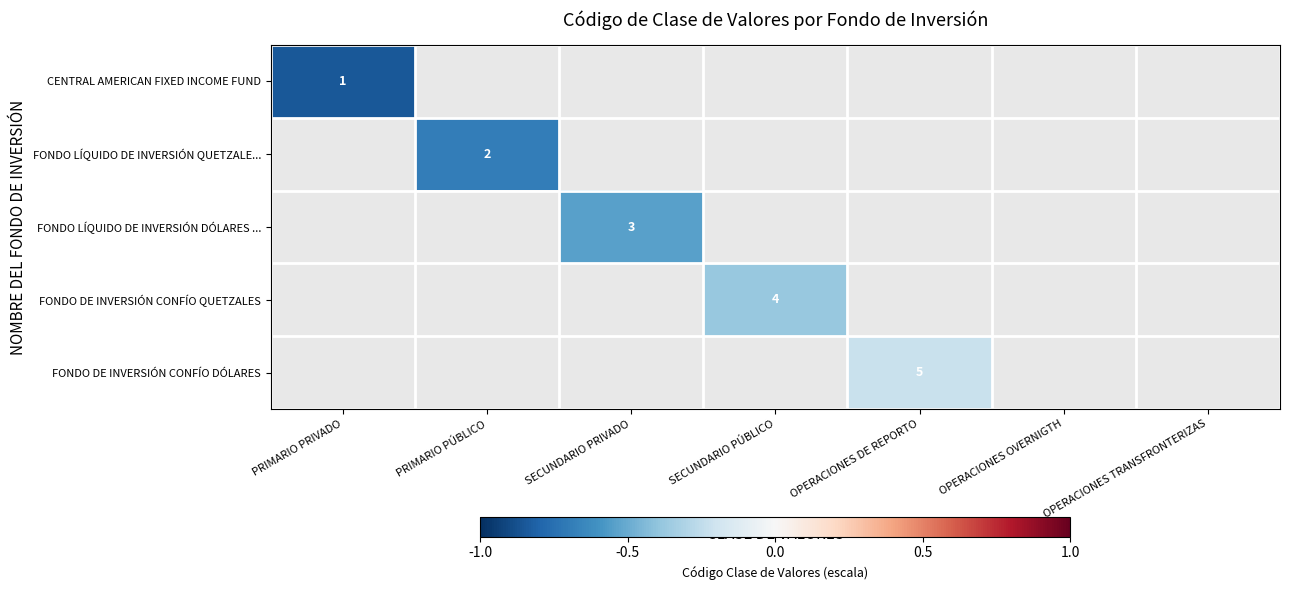

The FONDO LÍQUIDO DE INVERSIÓN DÓLARES ... series shows -0.2 at SECUNDARIO PRIVADO. True or false?

False